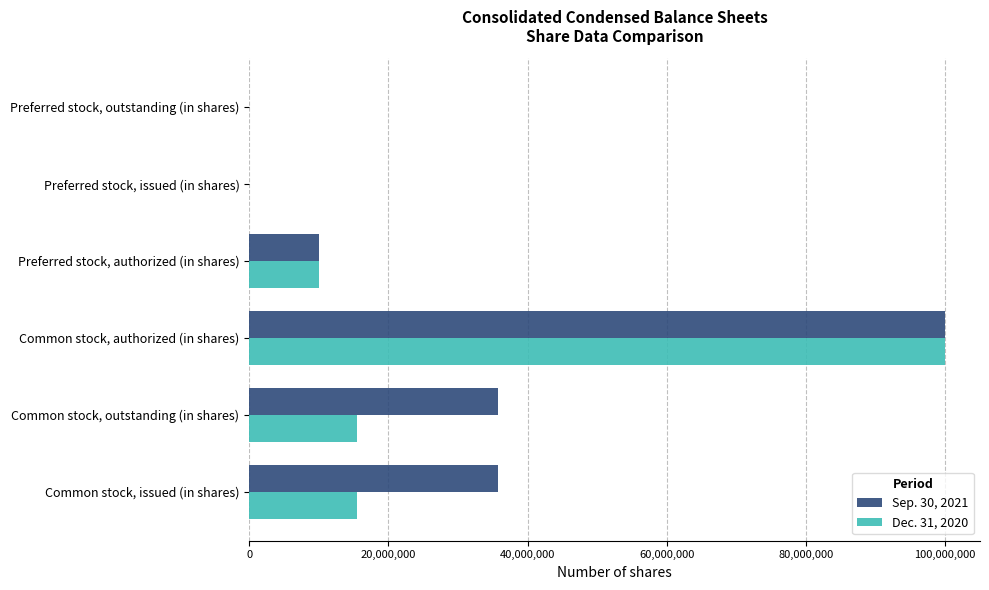

At which category does the chart reach its peak across all series?

Common stock, authorized (in shares)